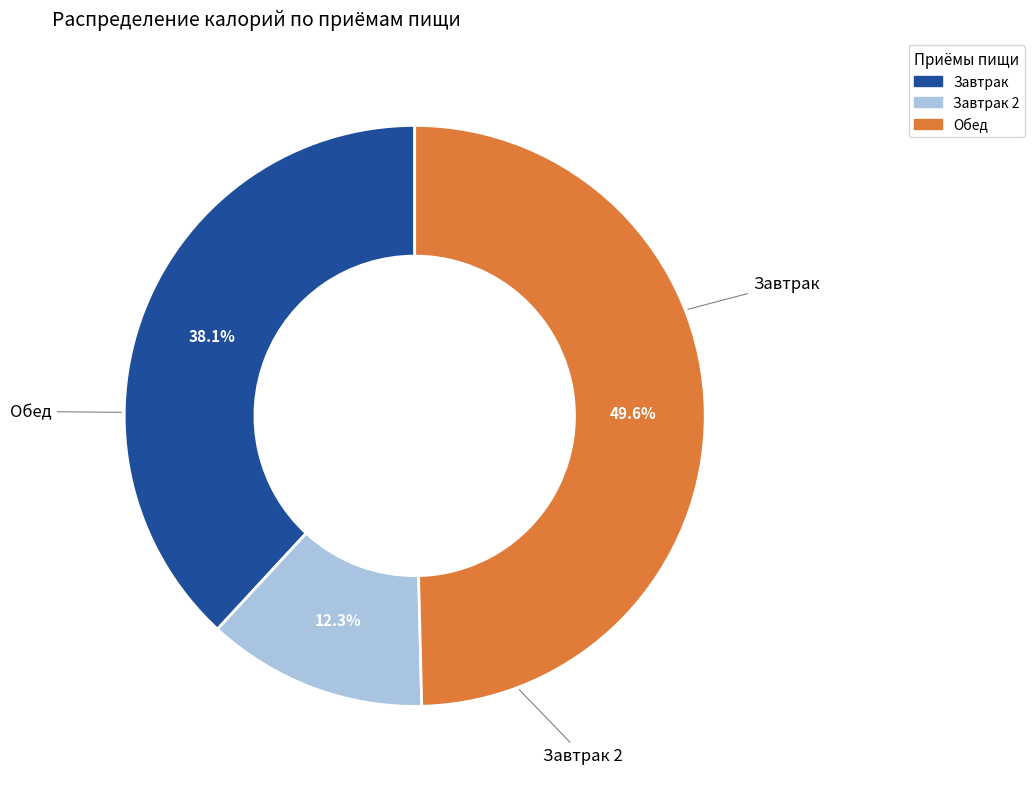

Is there a majority slice in this chart?

No